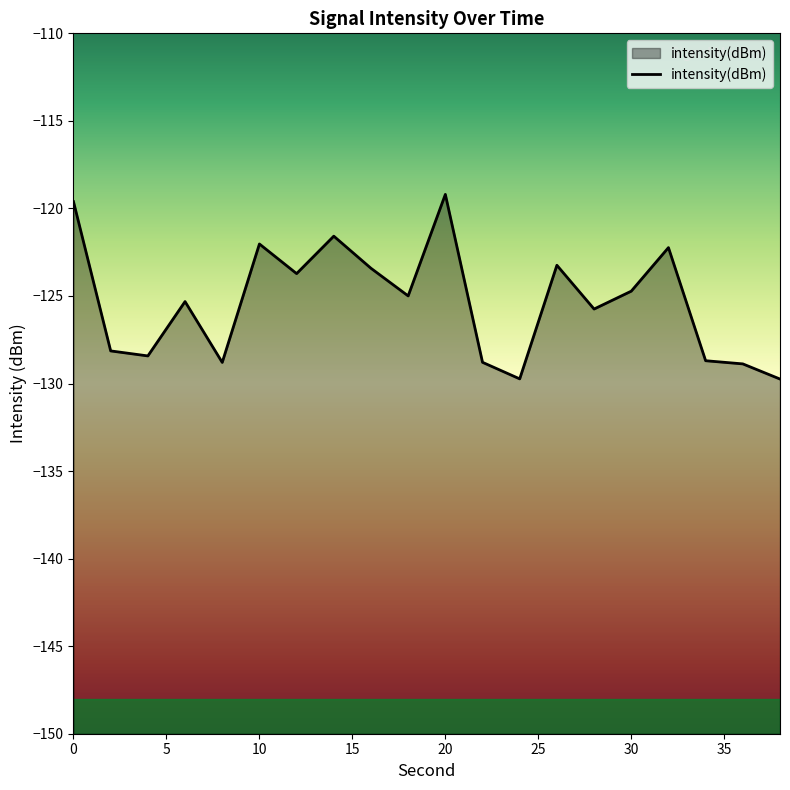

What is the difference between the maximum and minimum values?

10.5